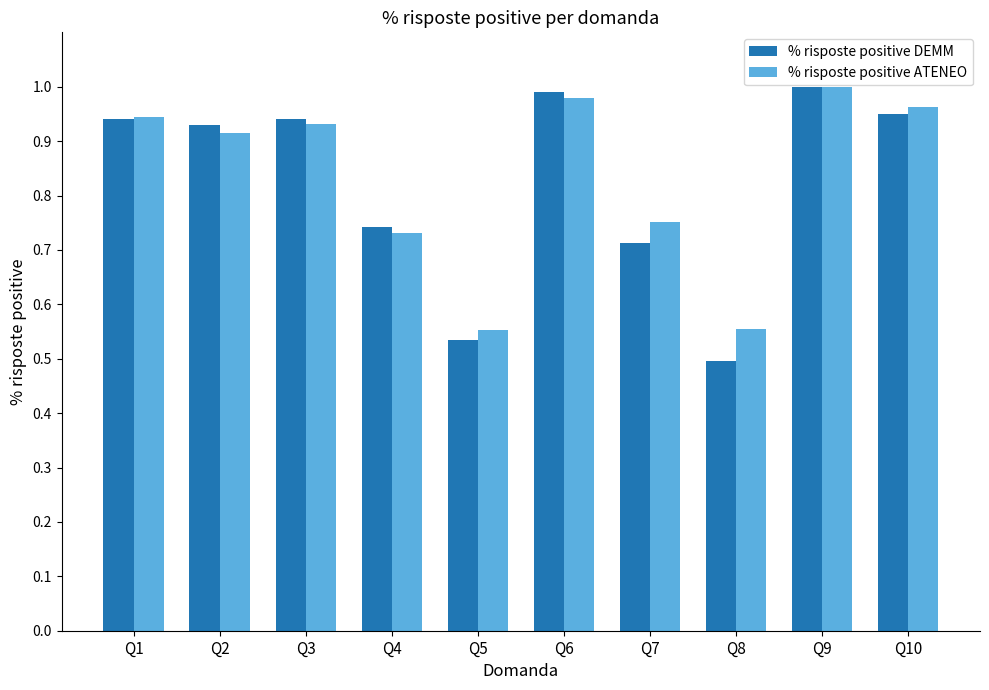

Which series changed the most between Q4 and Q8?

% risposte positive DEMM